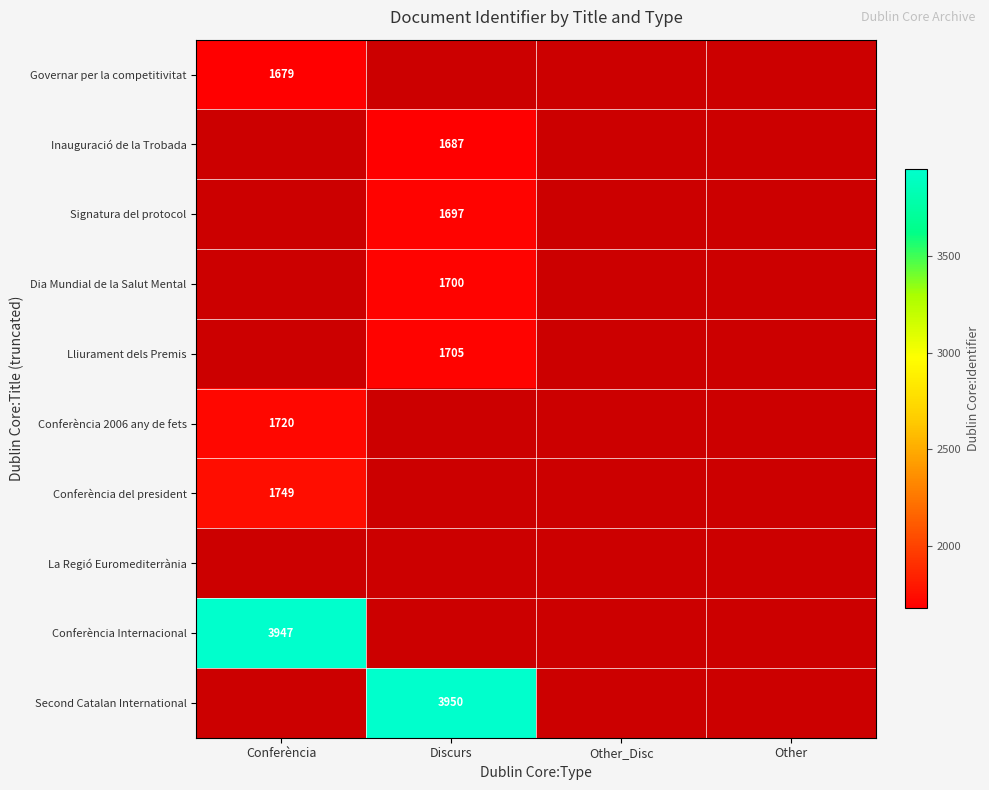

What is the maximum value shown in the chart?

3950.0